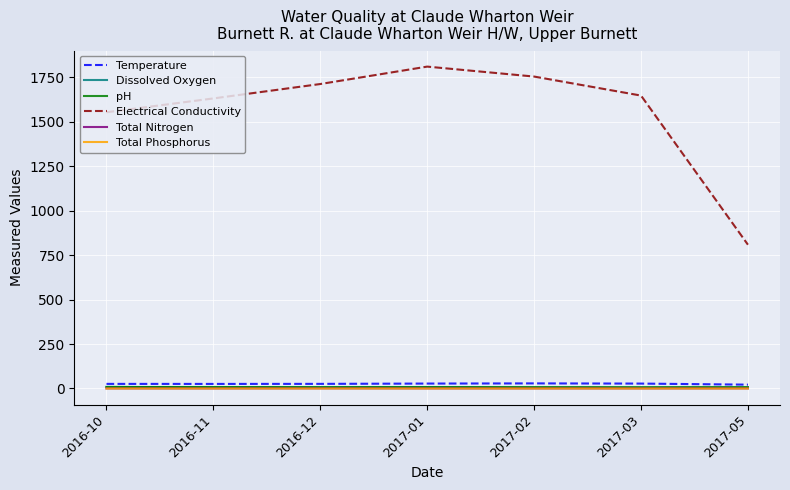

At which label is Electrical Conductivity closest to 1310?

2016-10